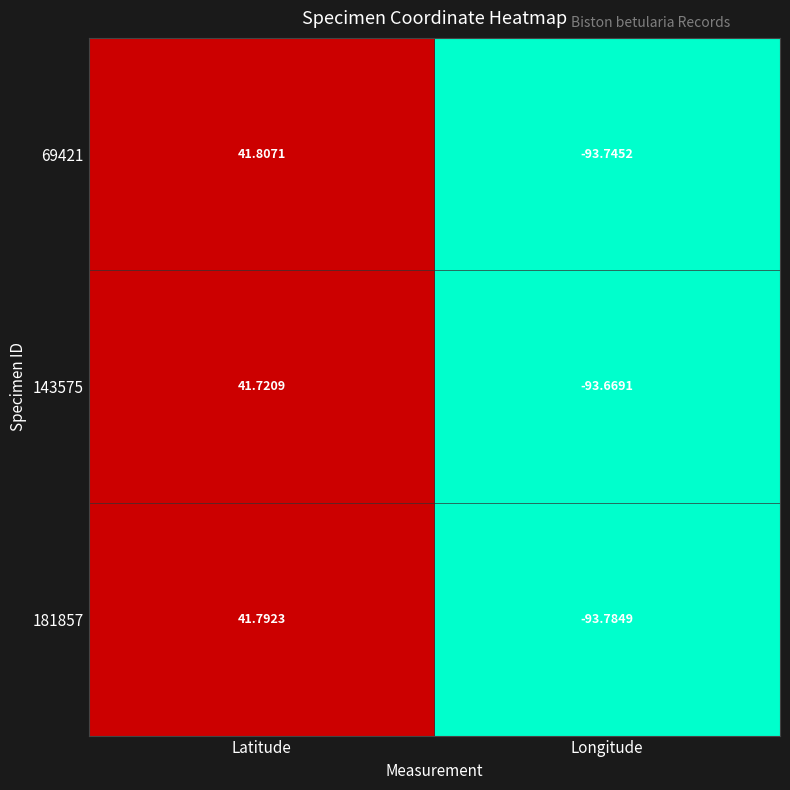

List the series in order of their overall mean, lowest first.

181857, 143575, 69421